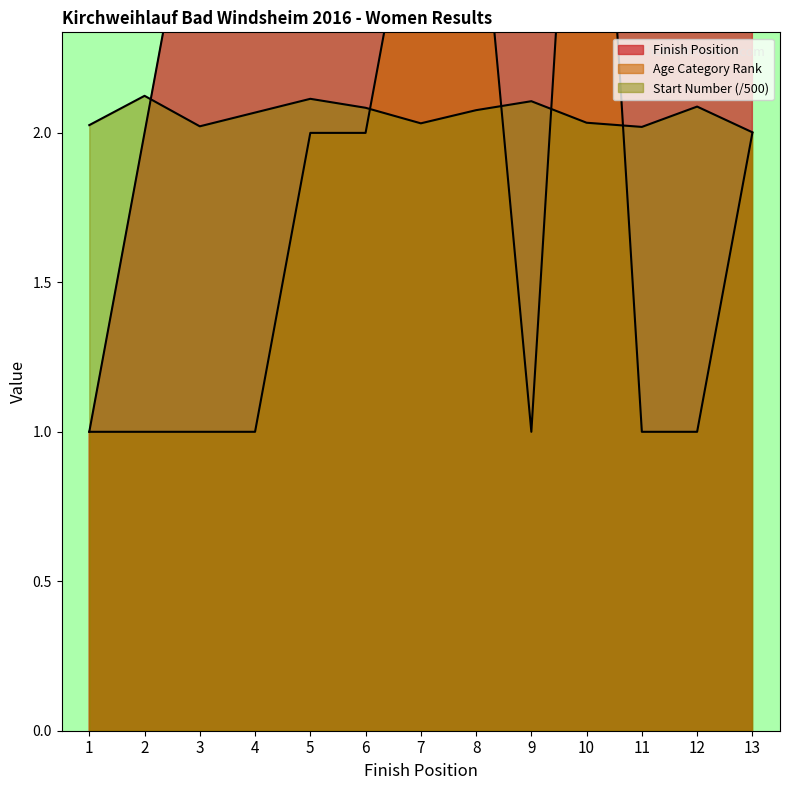

How many interior local peaks does the Start Number series have?

4